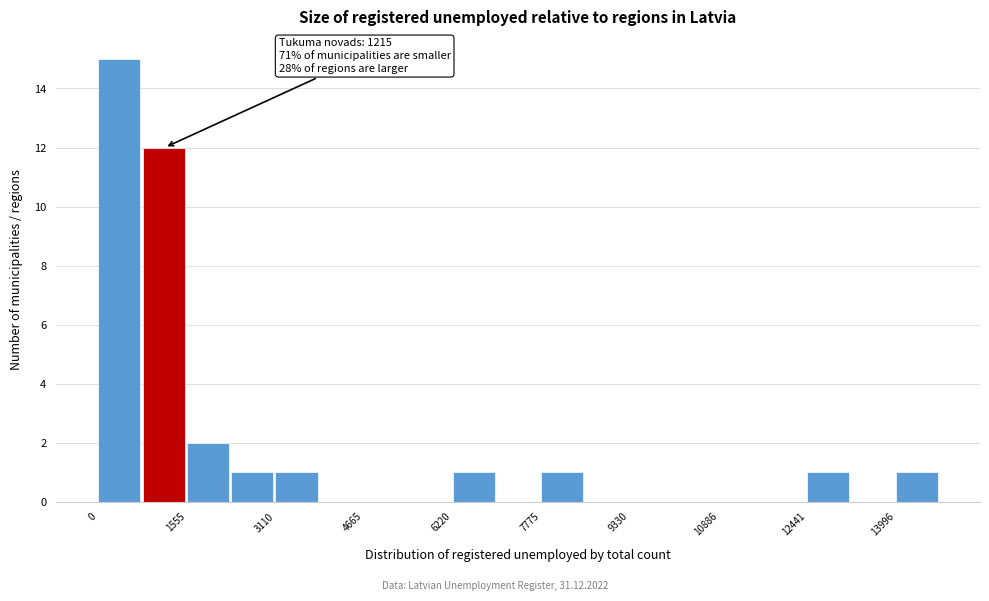

Read against the x-axis, roughly where is the centre of the tallest bar?

400